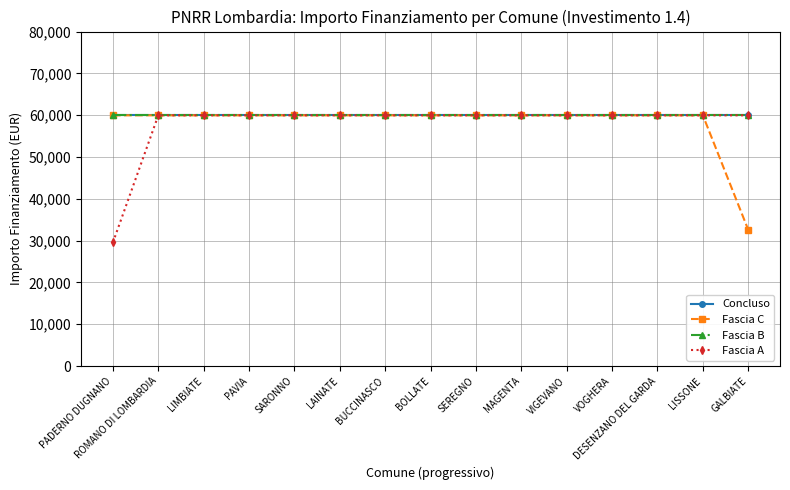

Does the chart have visible grid lines?

Yes